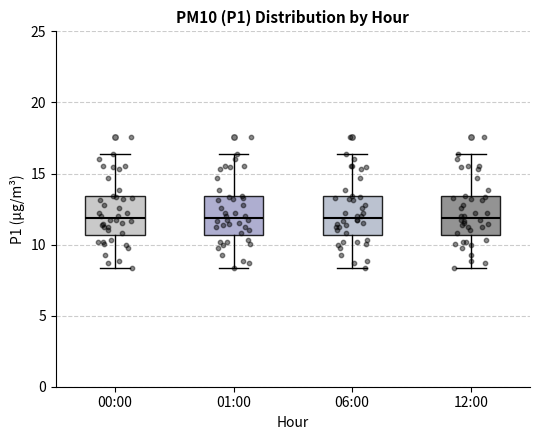

Where does the median line of the box for 12:00 sit on the y-axis? The values are not printed on the chart, so give them approximately, as read against the axis.

12.0